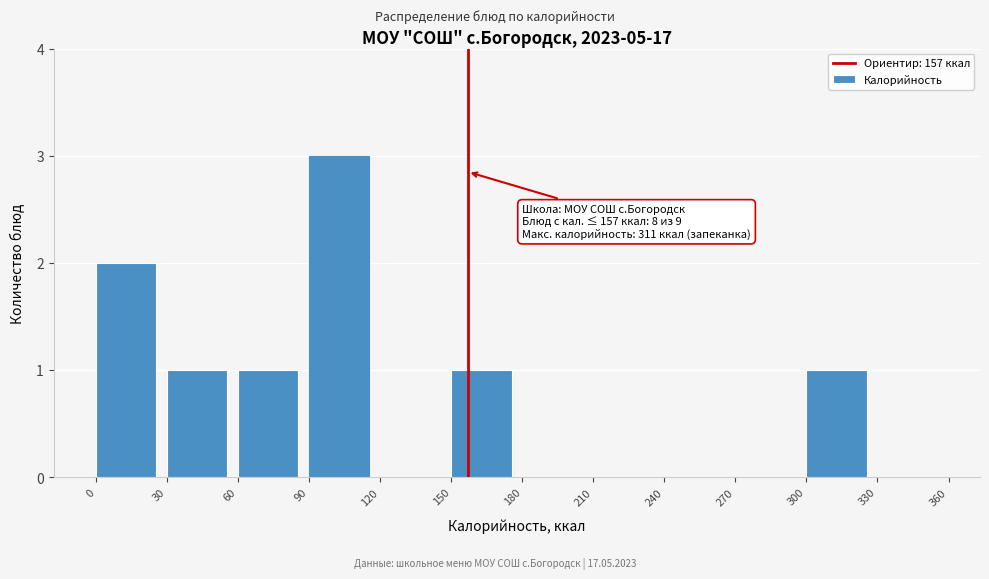

Over which range of the x-axis is the bar tallest?

90 to 120